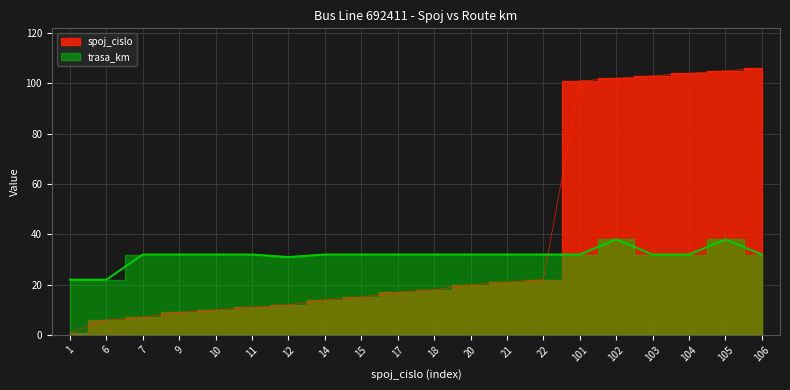

At 7, list the series in order from smallest to largest.

spoj_cislo, trasa_km